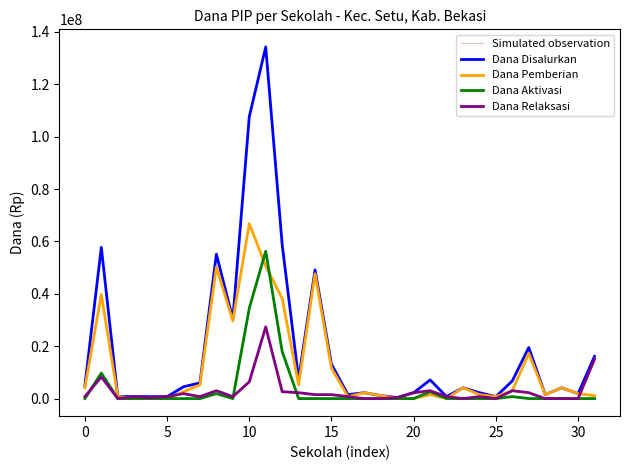

Which series has the largest total across all categories?

Simulated observation